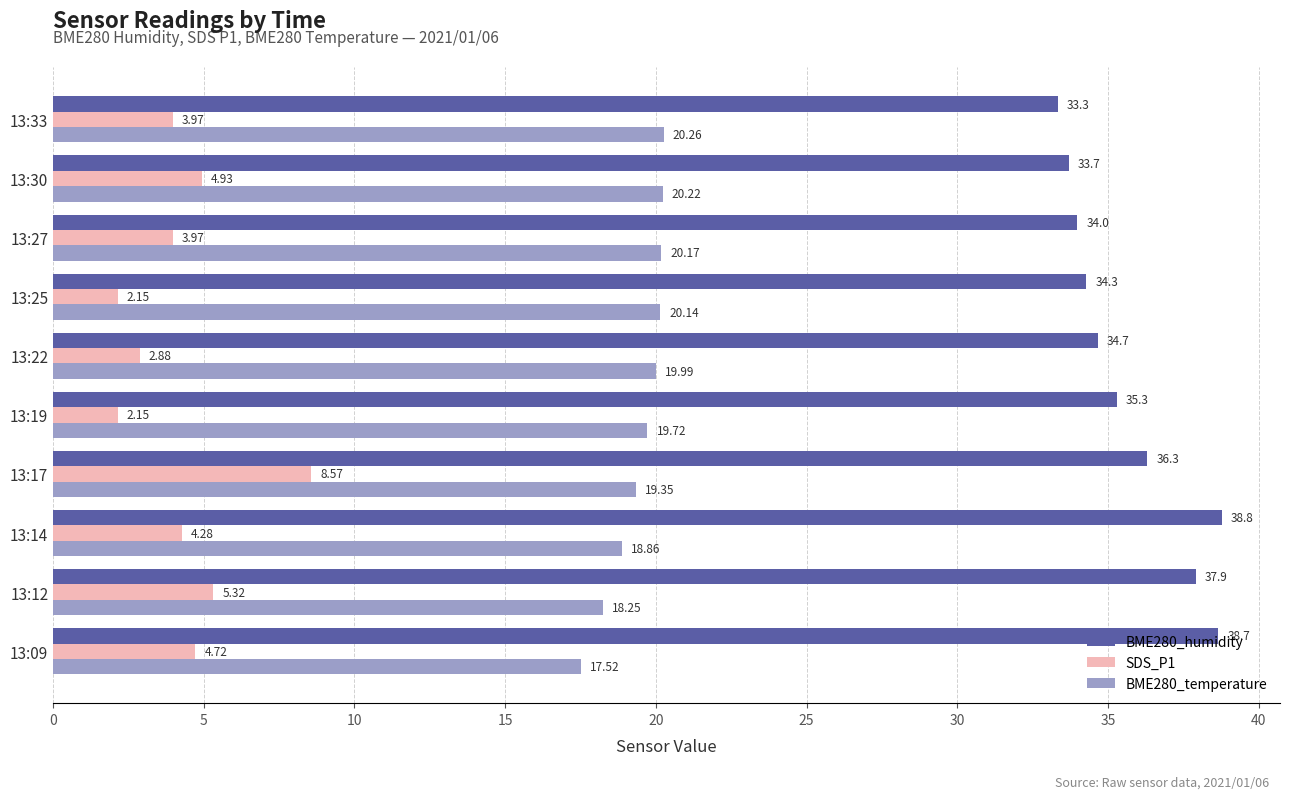

Rank the categories by BME280_temperature value from highest to lowest.

13:33, 13:30, 13:27, 13:25, 13:22, 13:19, 13:17, 13:14, 13:12, 13:09